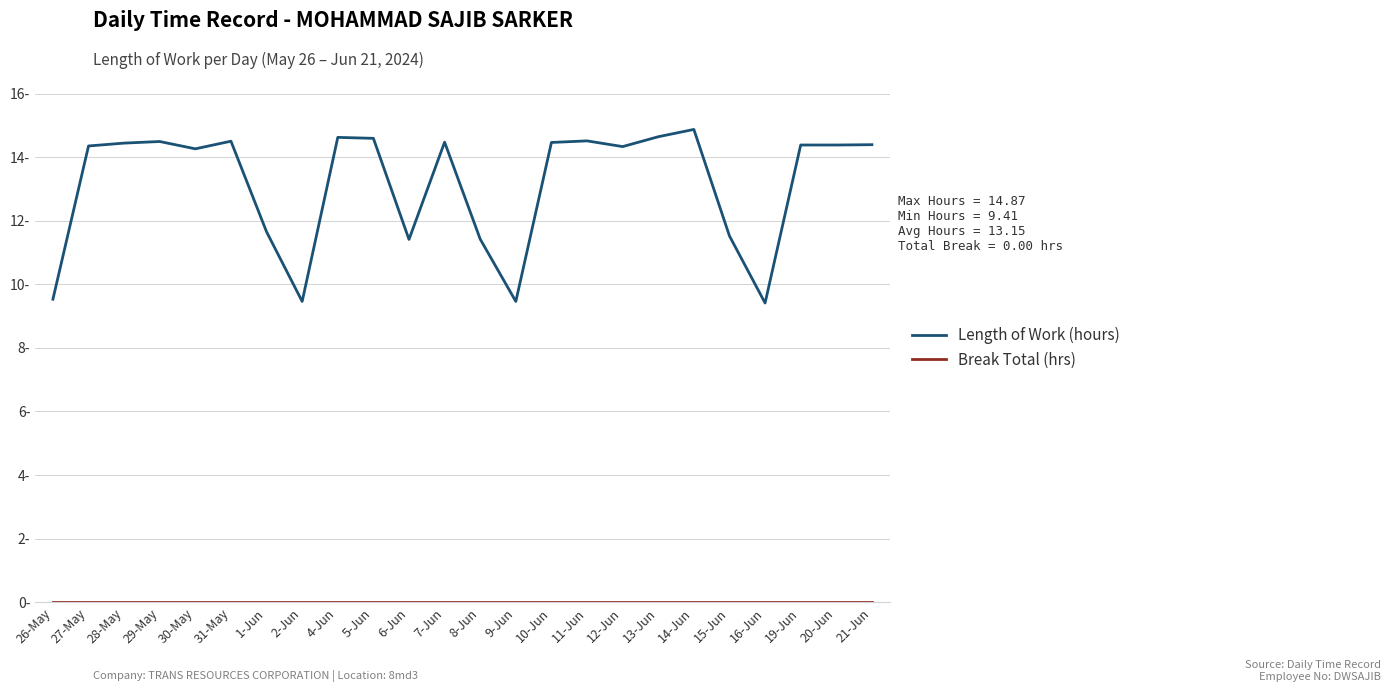

What is the sum of all Length of Work (hours) values?

315.5